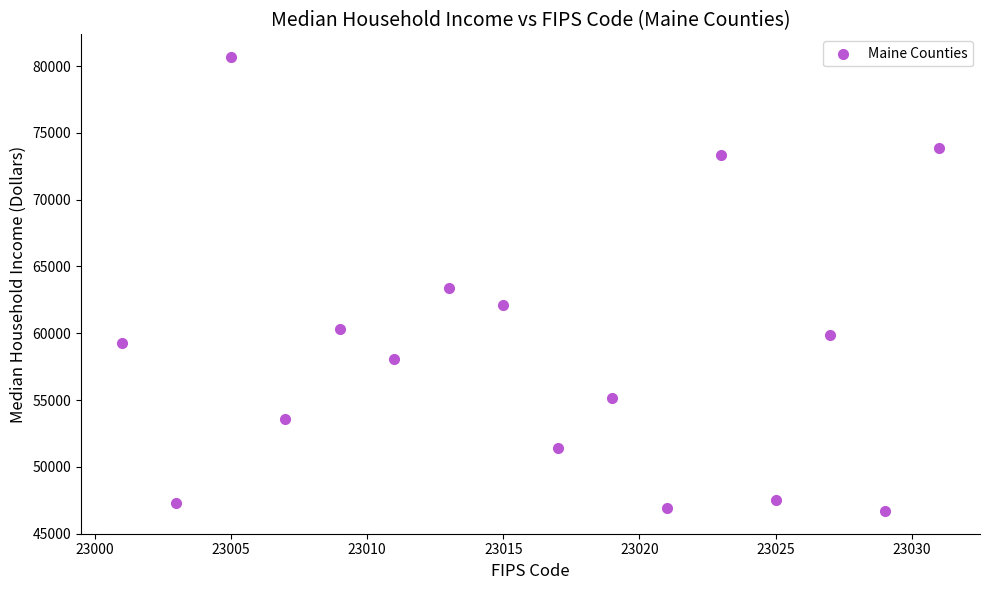

What is the range of Y values (max minus min)?

33990